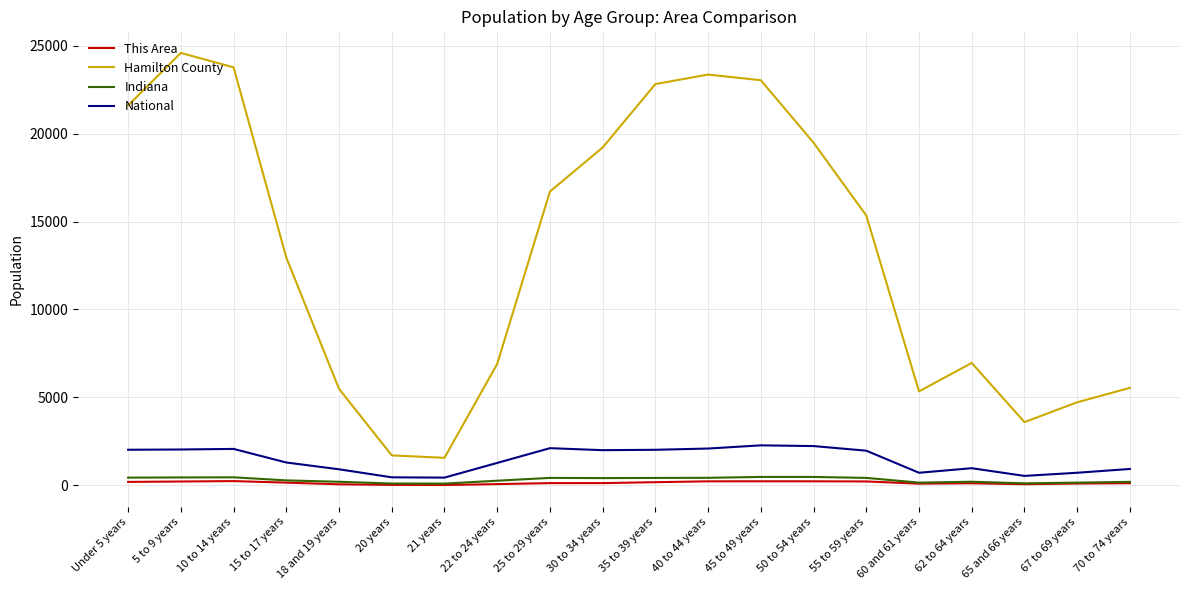

Is it true that Hamilton County equals 1562.0 at 21 years?

True